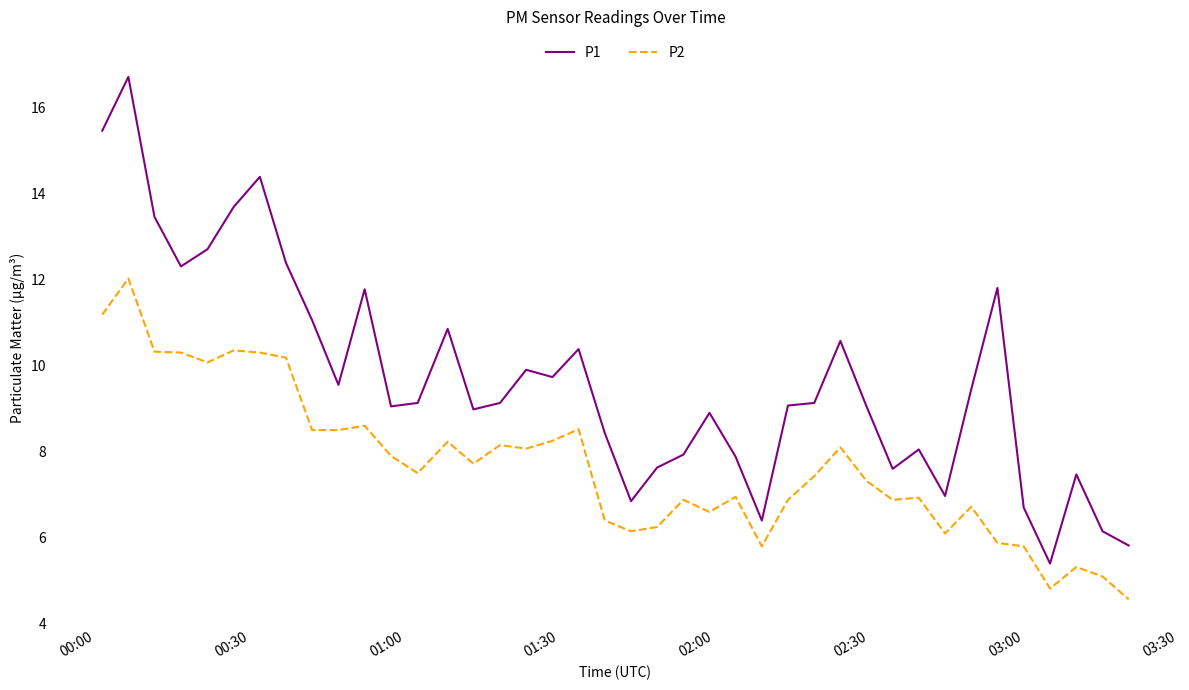

Which series has the widest spread of values?

P1